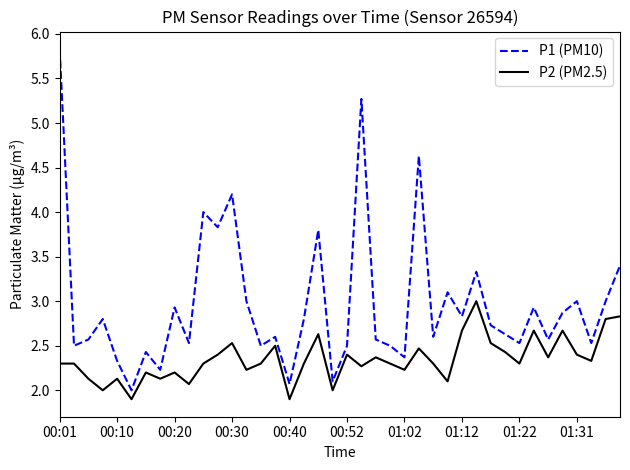

What is the difference between the maximum and minimum values in the P1 (PM10) series?

3.8